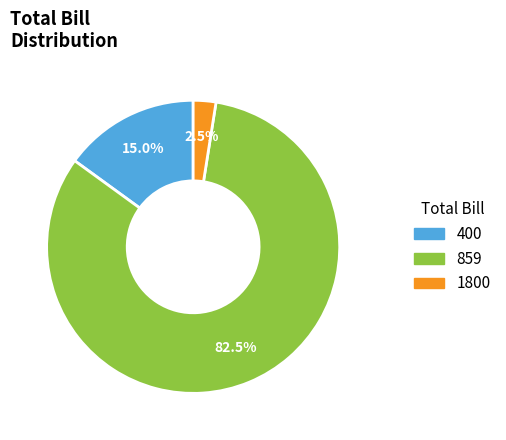

To the nearest percent, what is the combined percentage of 1800 and 859?

85%